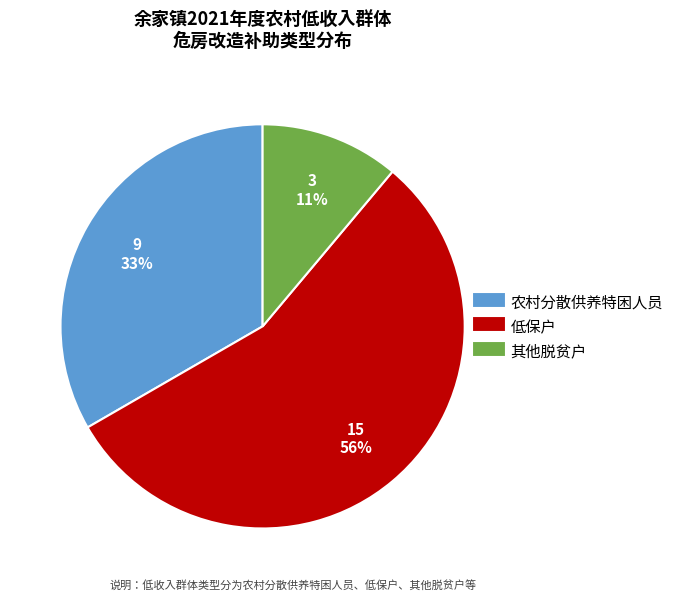

What is the largest slice in the pie chart?

低保户